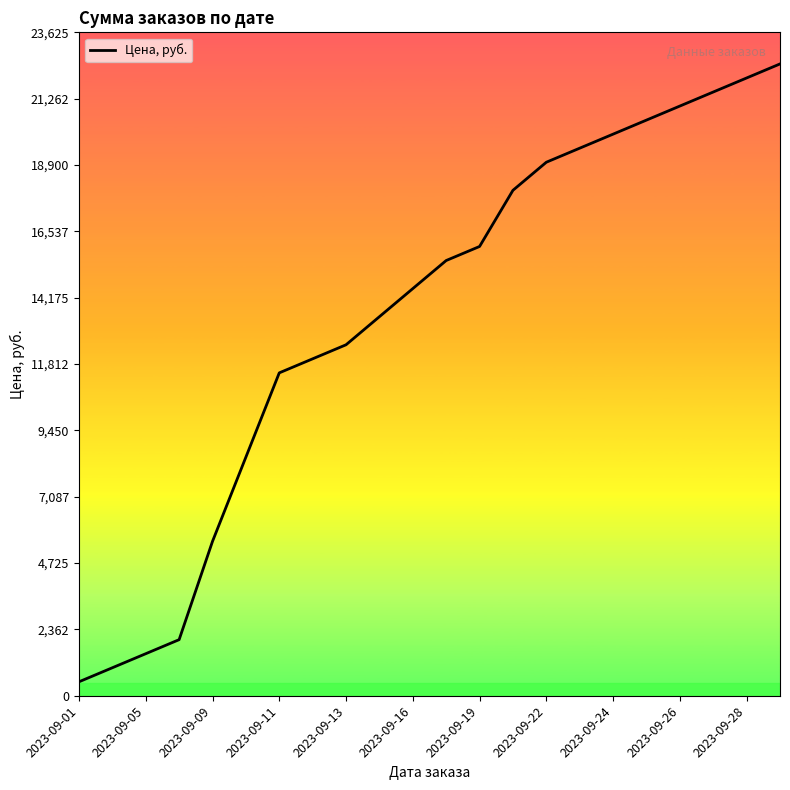

What is the average value?

13568